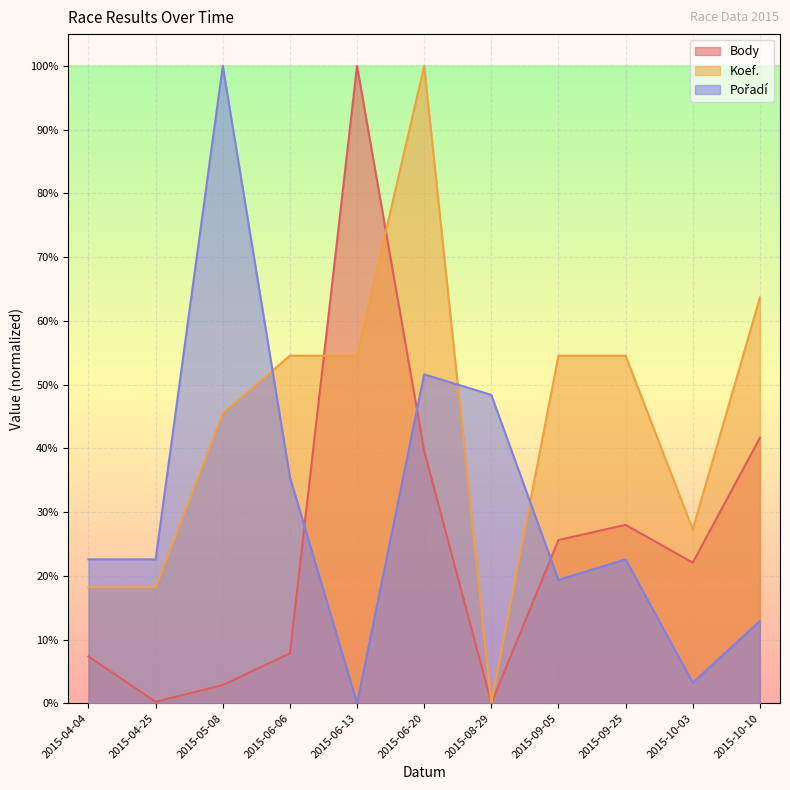

Does the chart display data point markers on the line(s)?

No